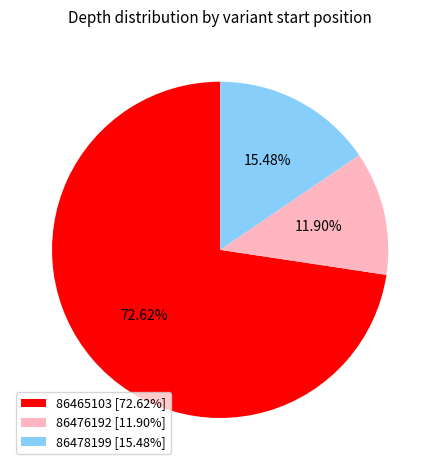

To the nearest percent, what percentage of the pie is 86476192?

12%